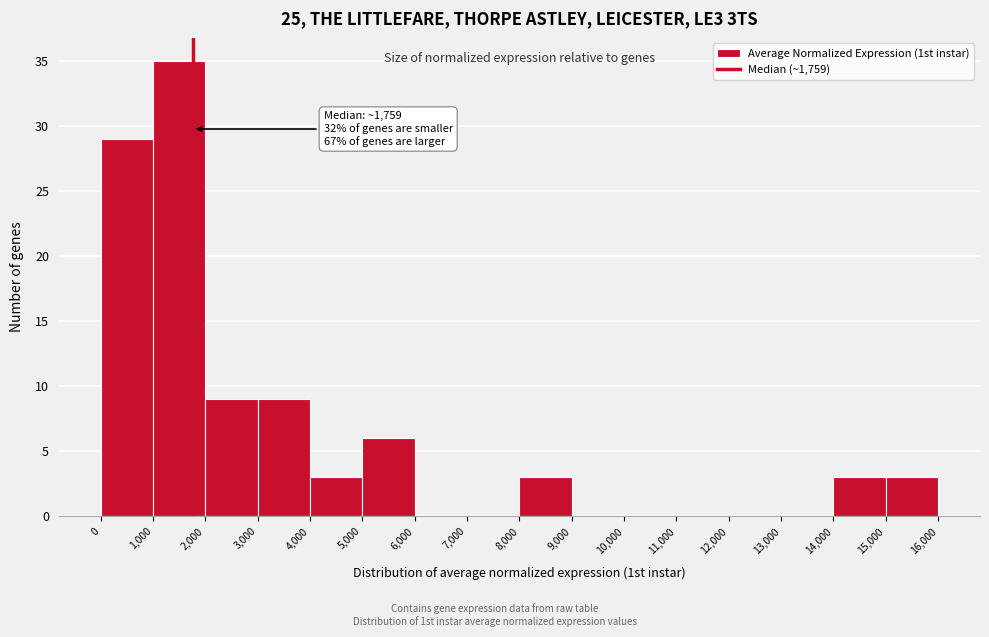

Which range on the x-axis has the tallest bar?

1,000 to 2,000